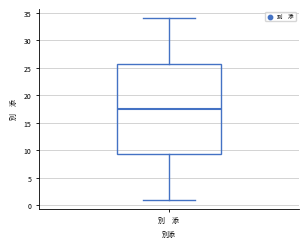

Where does the upper whisker of the box for 別 添 end on the y-axis? The values are not printed on the chart, so give them approximately, as read against the axis.

34.0